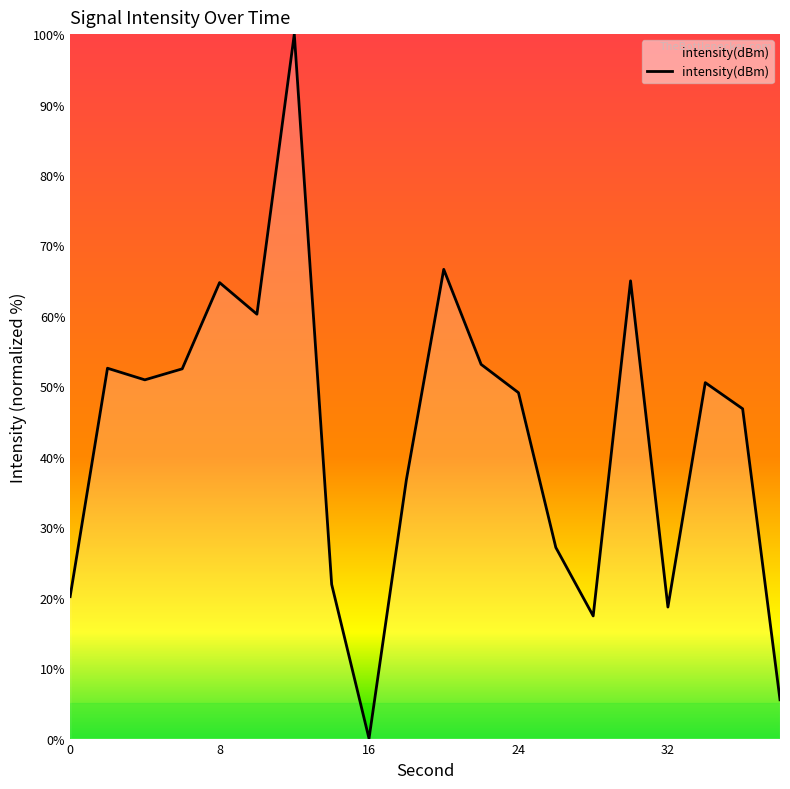

What is the maximum value shown in the chart?

100.0